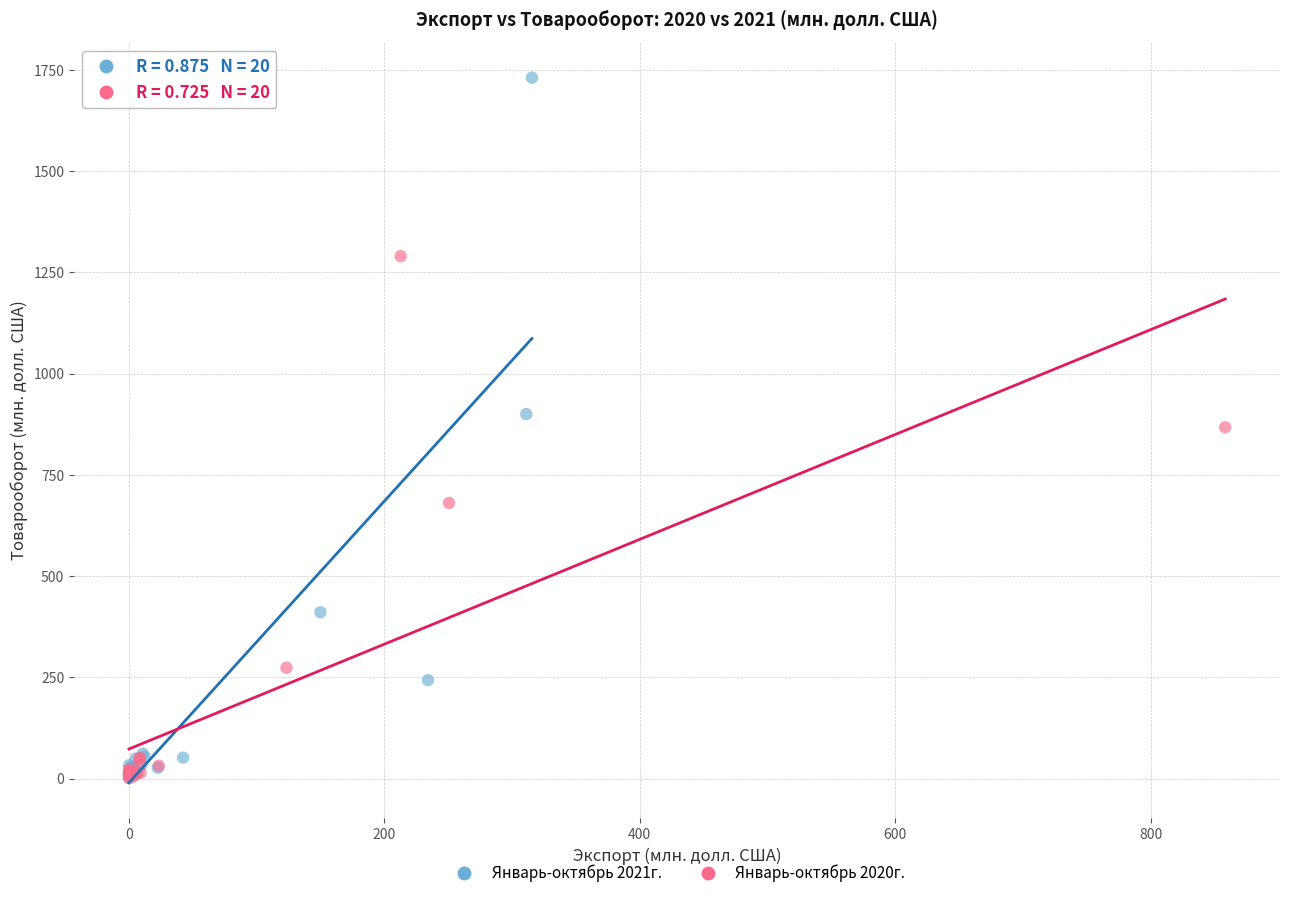

Which series contains the highest Y value?

Январь-октябрь 2021г.